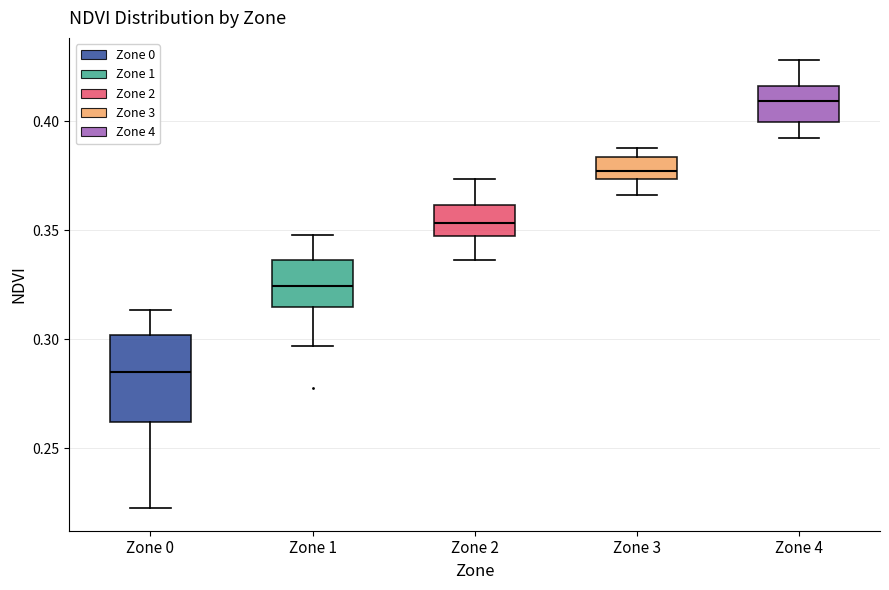

Which box is the tallest, from its lower edge to its upper edge?

Zone 0